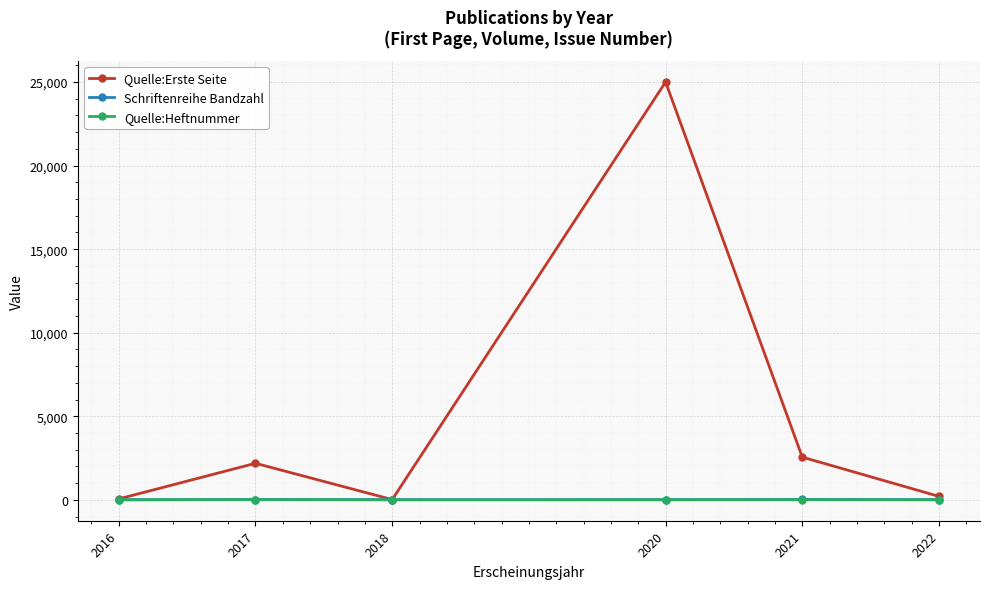

Which series has the largest total across all categories?

Quelle:Erste Seite